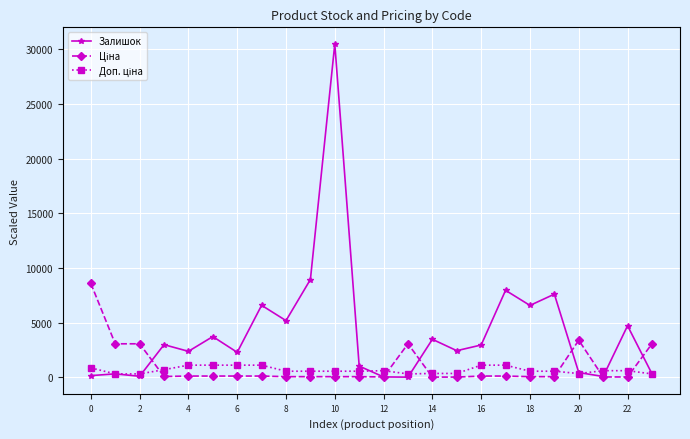

Is this an area chart (filled region under the line)?

No